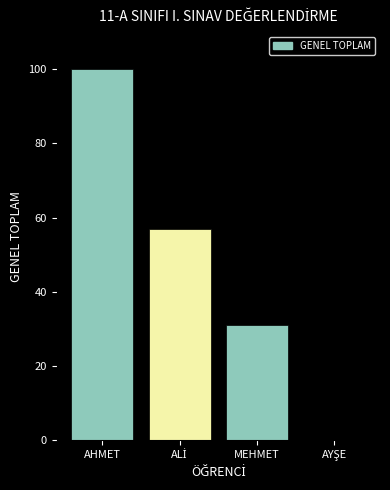

Is it true that the value at MEHMET is 10.2?

False